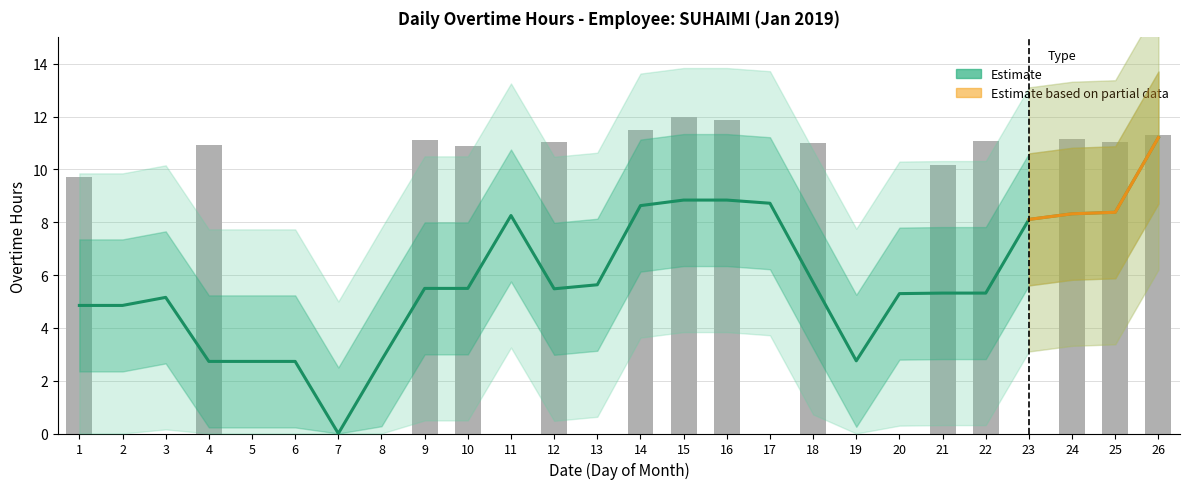

List the labels in order of value, largest first.

15, 16, 14, 26, 24, 9, 22, 12, 25, 18, 4, 10, 21, 1, 2, 3, 5, 6, 7, 8, 11, 13, 17, 19, 20, 23